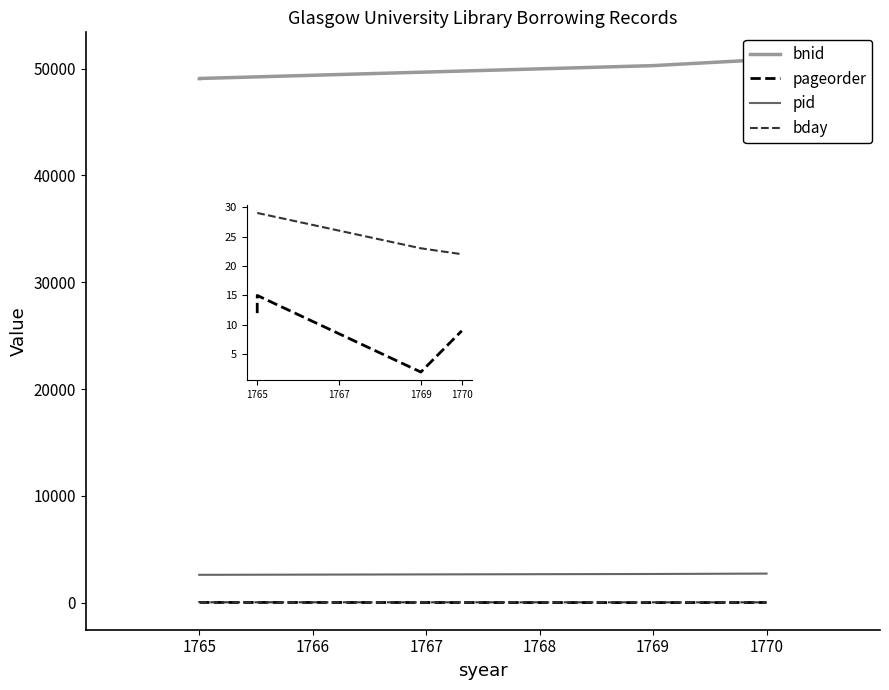

What is the minimum value for pageorder?

2